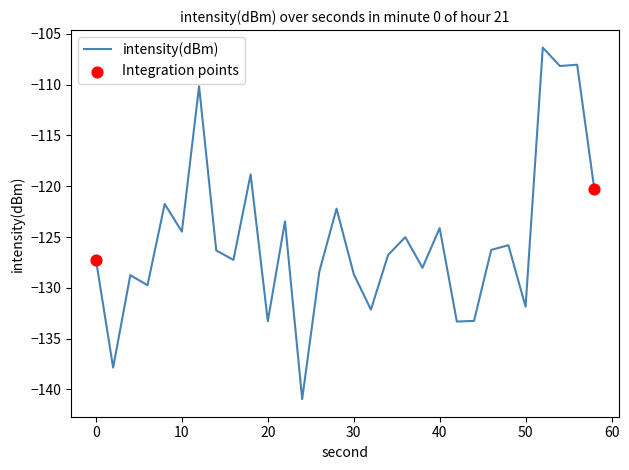

What is the smallest value displayed?

-141.0